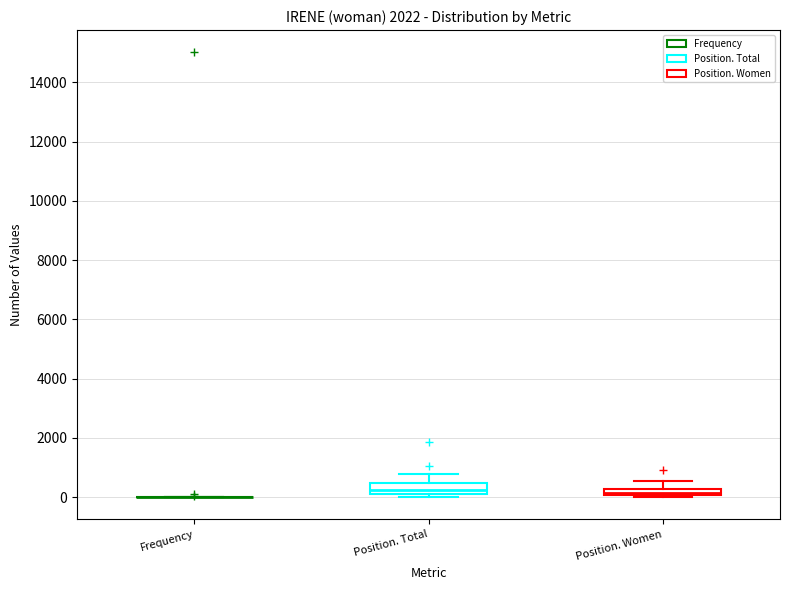

Where does the upper whisker of the box for Position. Women end on the y-axis? The values are not printed on the chart, so give them approximately, as read against the axis.

600